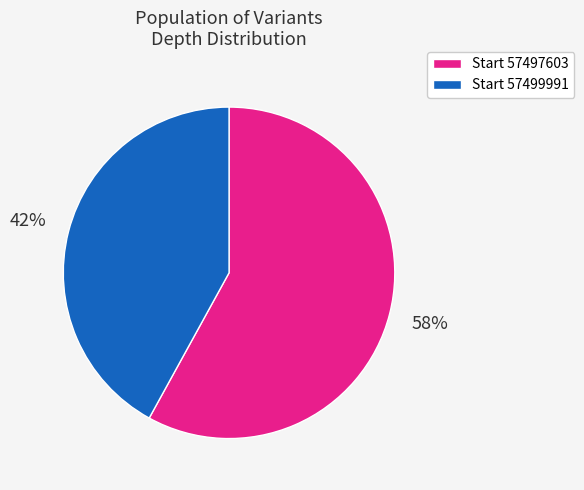

Is there a majority slice in this chart?

Yes